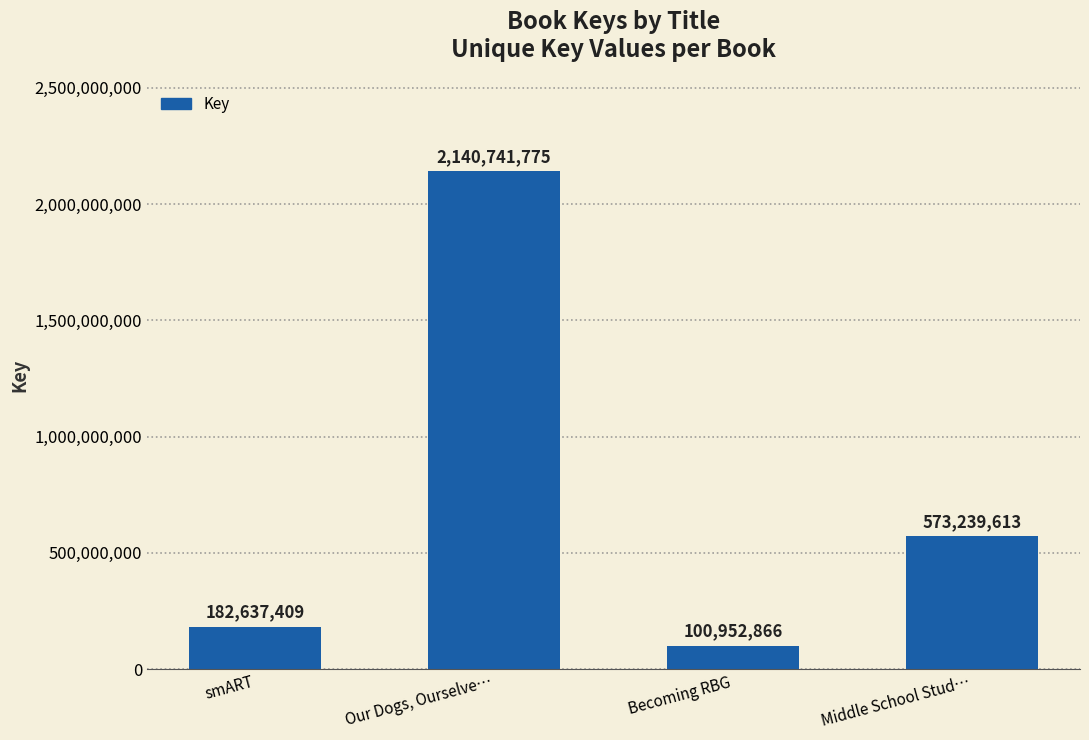

What is the difference between the maximum and minimum values?

2039788909